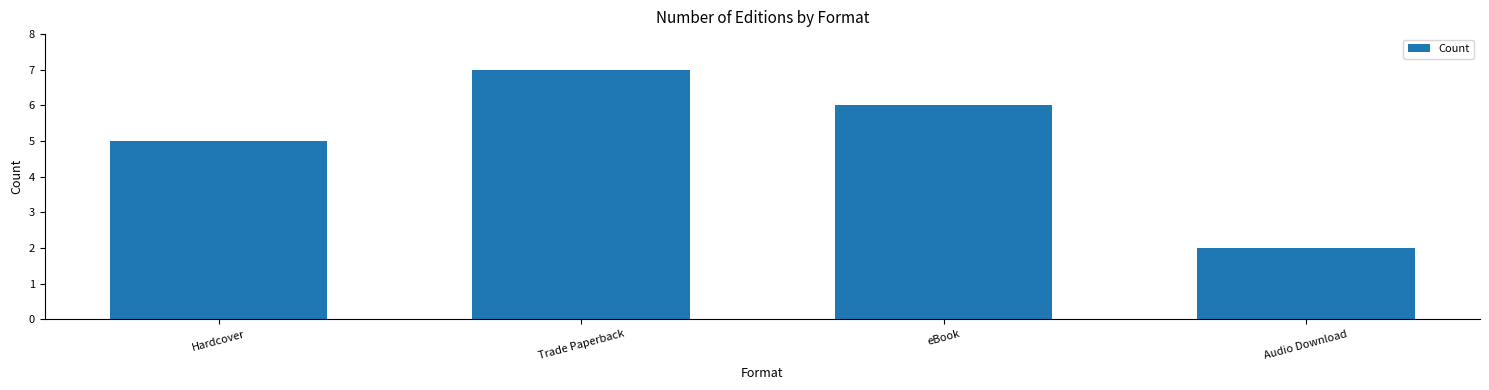

Approximately how many times larger is the value at Hardcover compared to eBook?

0.8